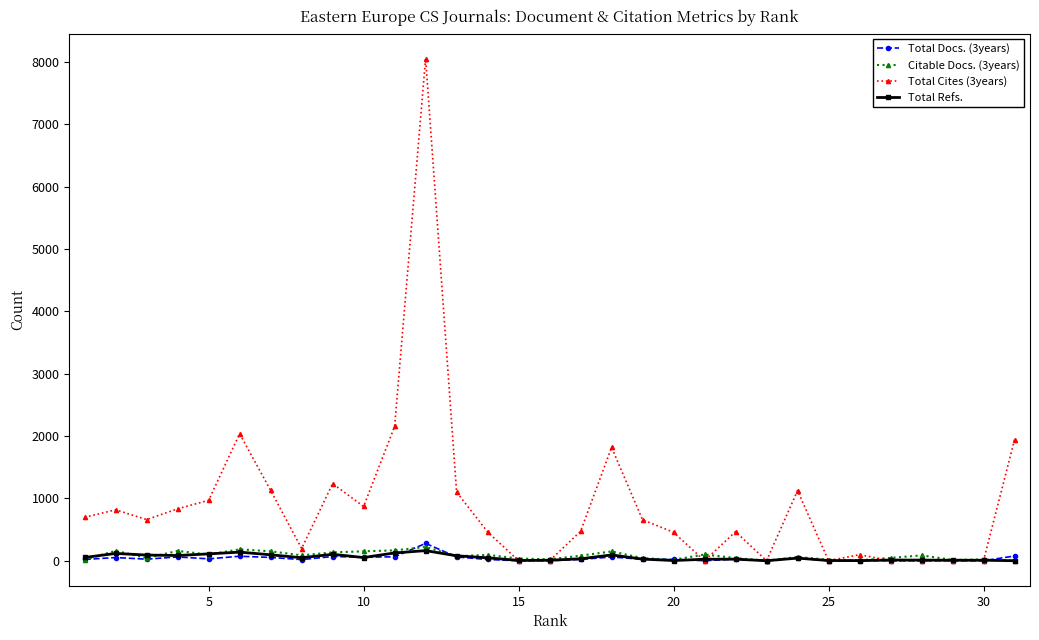

True or false: Total Refs. has more than 2 points higher than both neighbors.

True